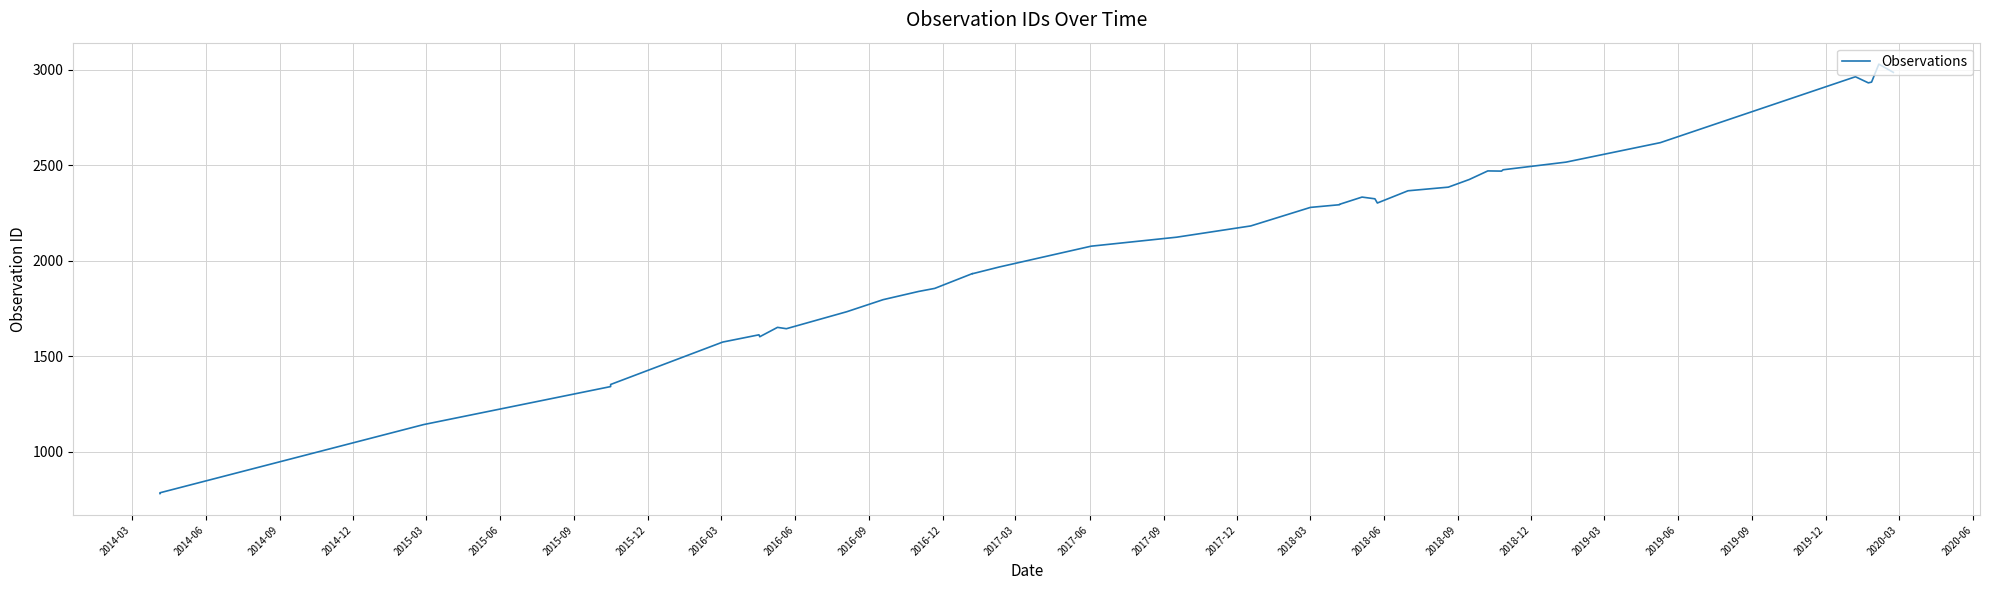

Is this an area chart (filled region under the line)?

No